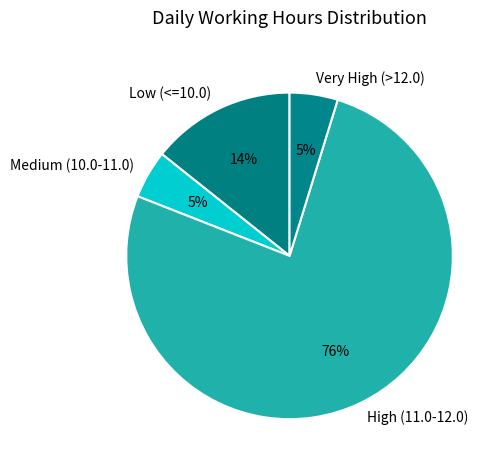

Do High (11.0-12.0) and Medium (10.0-11.0) together represent more than half of the pie?

Yes